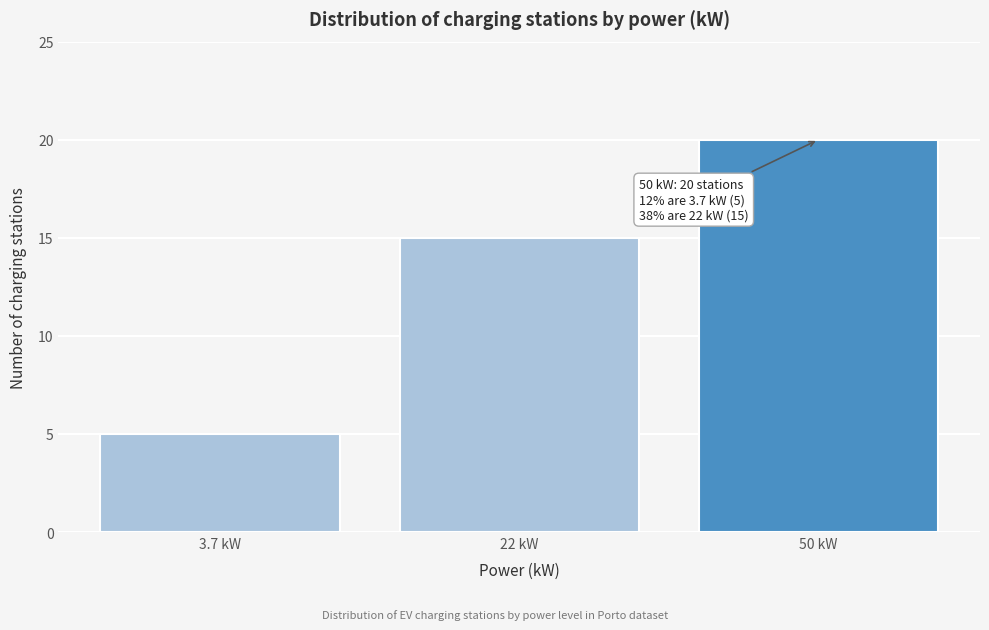

Reading left to right, list all the values displayed in this chart.

3.7 kW=5	22 kW=15	50 kW=20